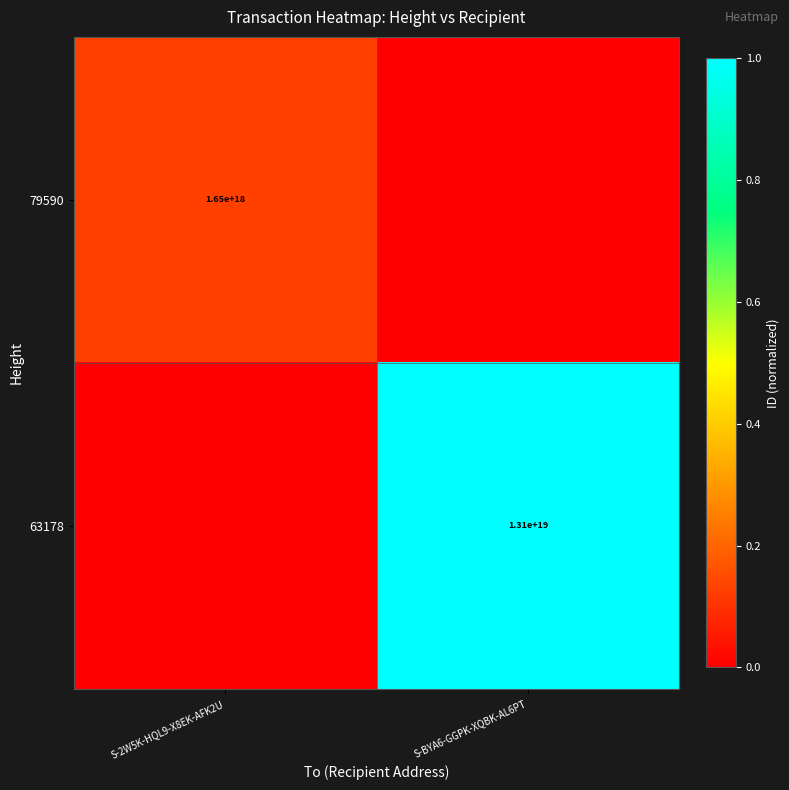

Is it true that 79590 equals 2788203003256477696 at S-2W5K-HQL9-X8EK-AFK2U?

False